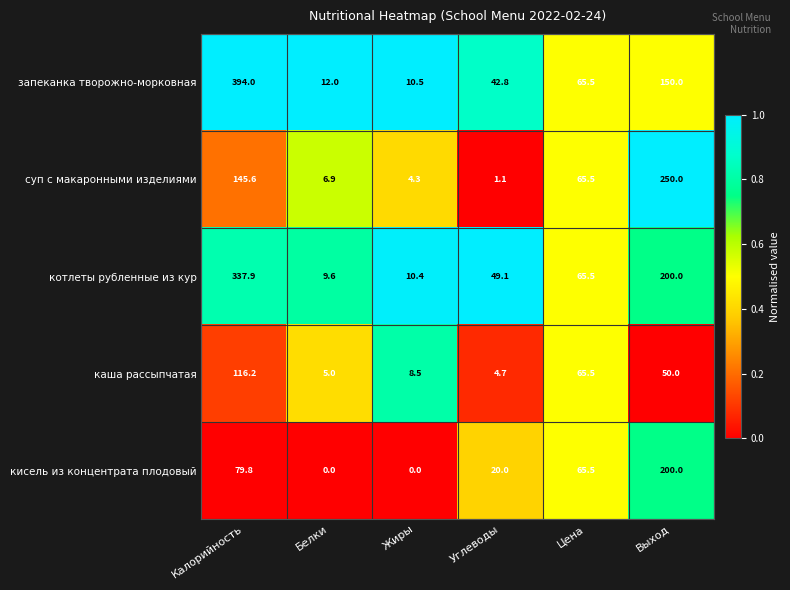

At how many categories does at least one series exceed 0?

6